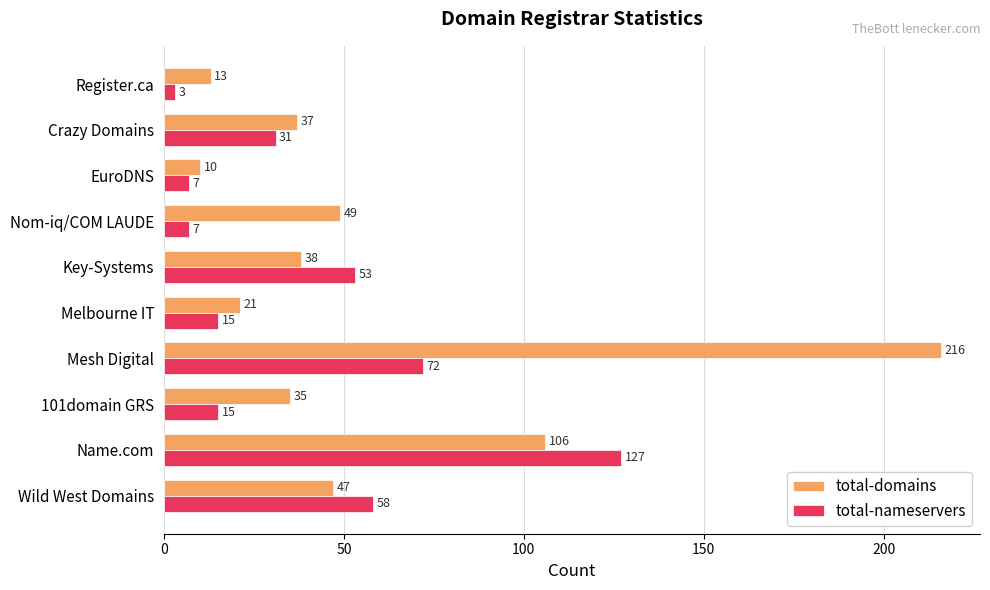

How many data points does each series have?

10